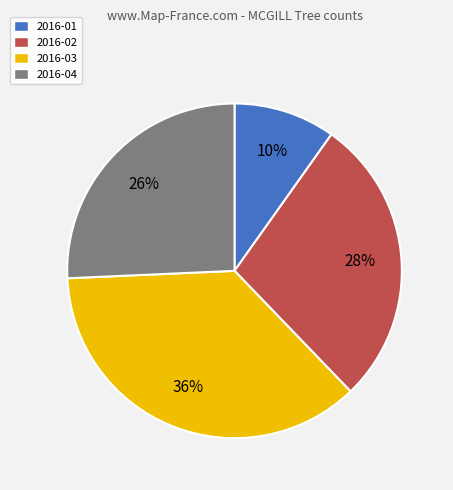

To the nearest percent, what portion does 2016-03 represent?

36%